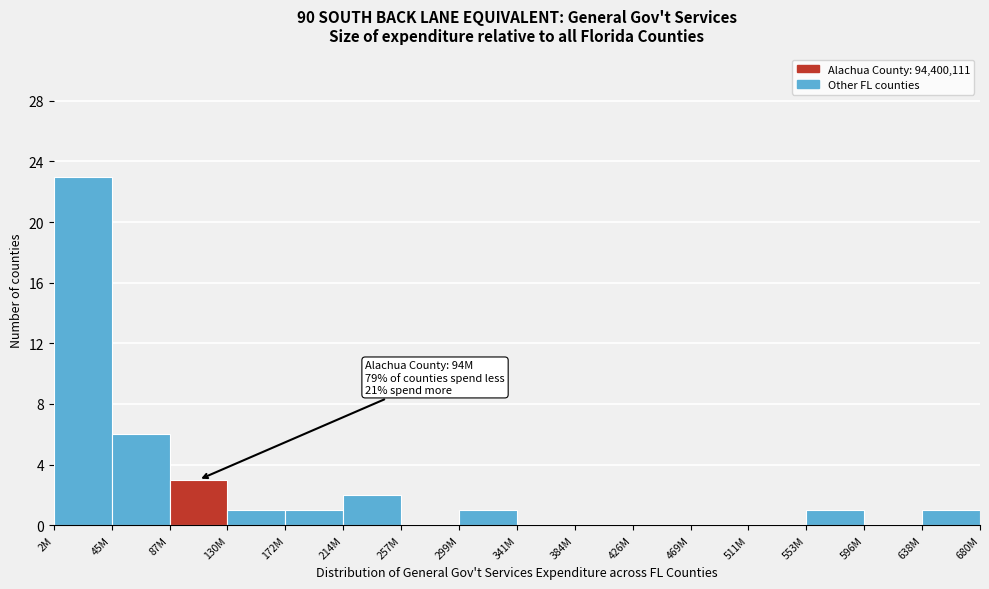

Reading left to right, extract all data points from this chart.

2M=23	45M=6	87M=3	130M=1	172M=1	214M=2	257M=0	299M=1	341M=0	384M=0	426M=0	469M=0	511M=0	553M=1	596M=0	638M=1